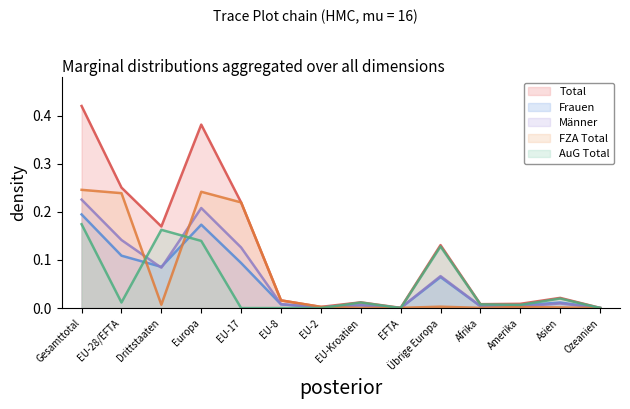

Count the number of categories in the chart.

14